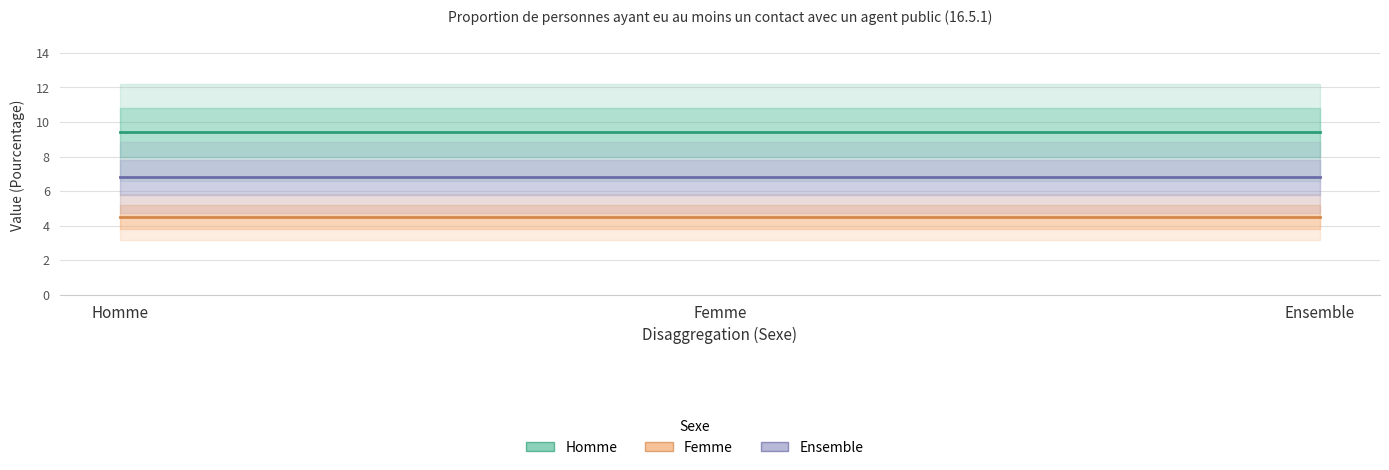

What is the label of the 2nd point from the right?

Femme